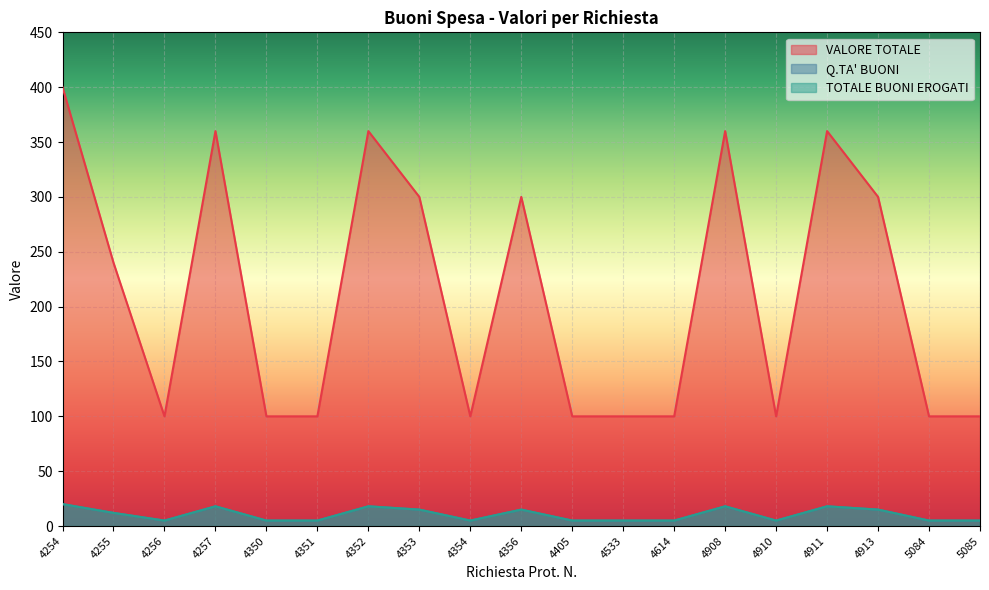

How many categories are shown in the chart?

19